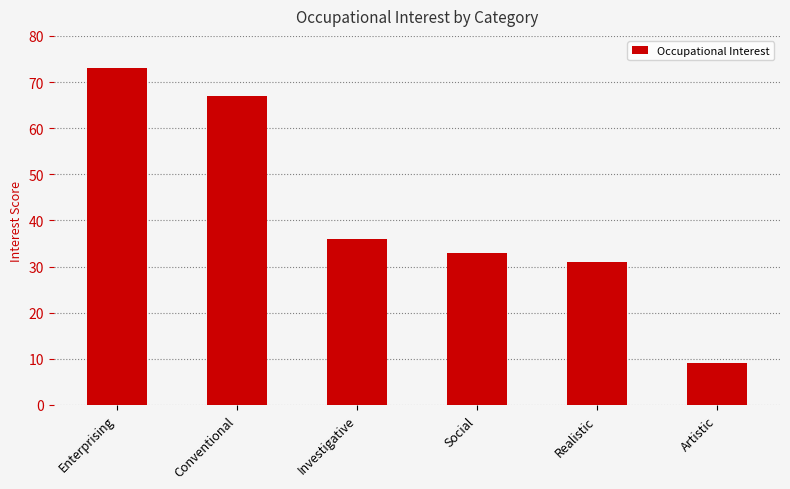

Rank the categories by value from lowest to highest.

Artistic, Realistic, Social, Investigative, Conventional, Enterprising